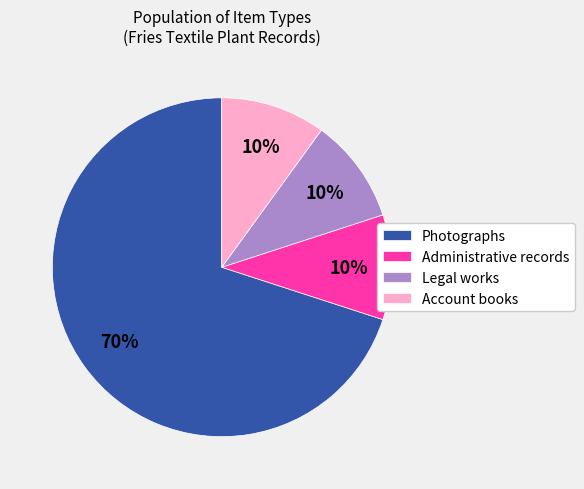

Is there a majority slice in this chart?

Yes